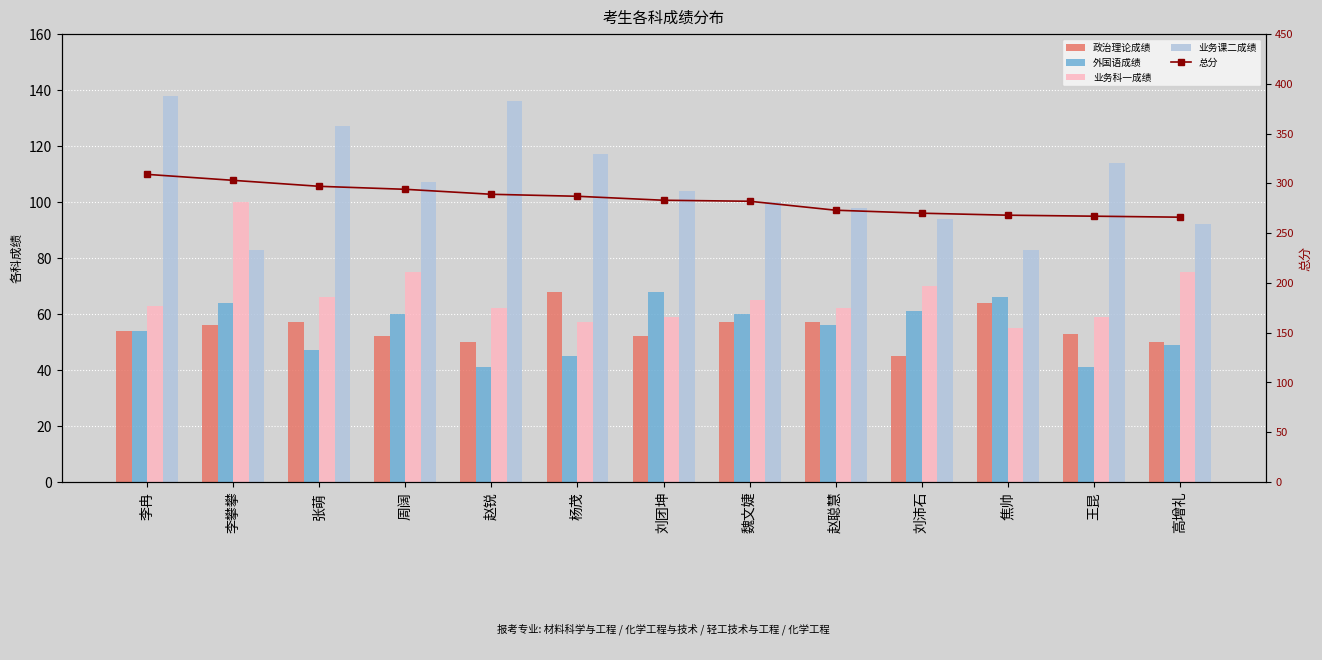

What is the greatest value displayed?

309